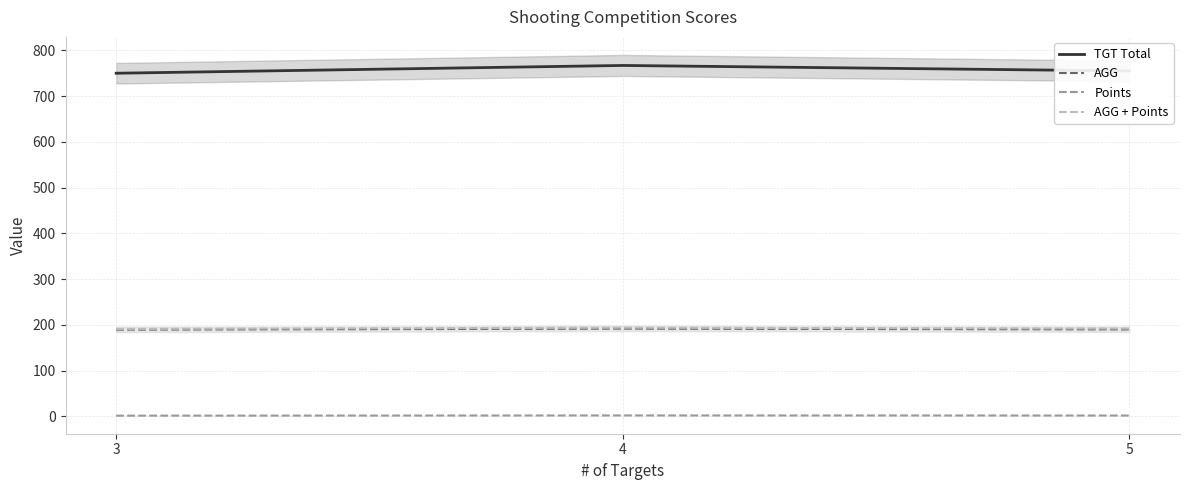

The TGT Total series shows 500.8 at 3. True or false?

False